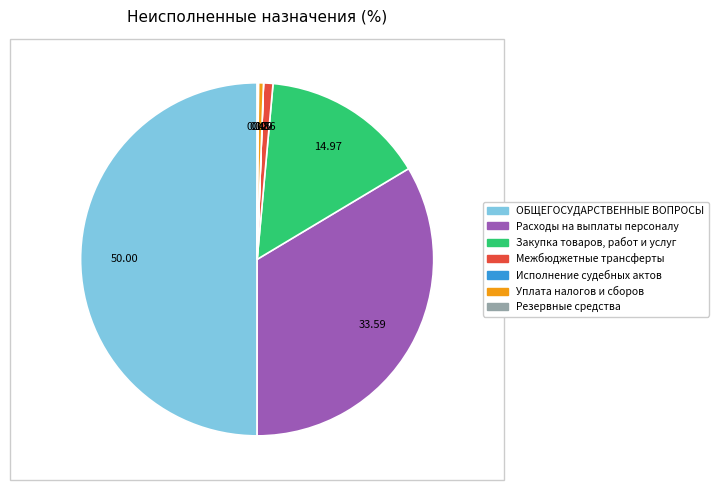

Is the sum of ОБЩЕГОСУДАРСТВЕННЫЕ ВОПРОСЫ and Межбюджетные трансферты greater than half?

Yes